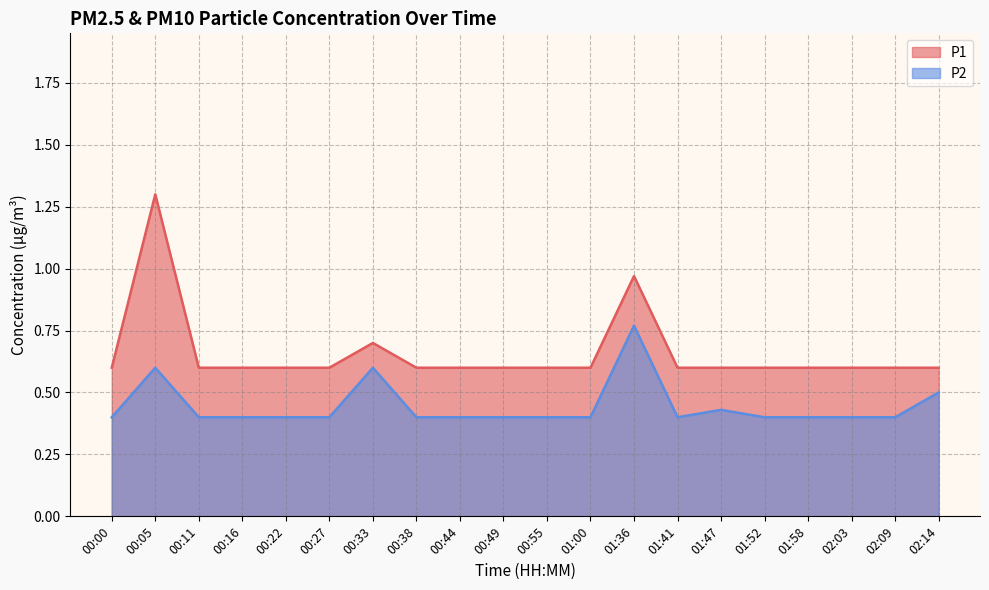

True or false: P2 and P1 cross at least once.

False